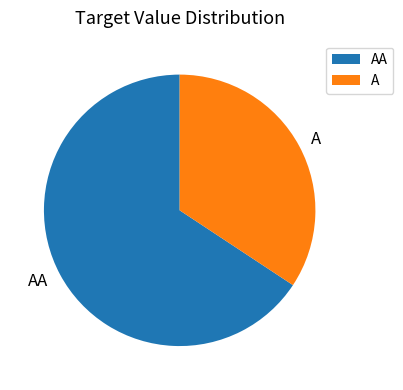

Which has a higher value, A or AA?

AA